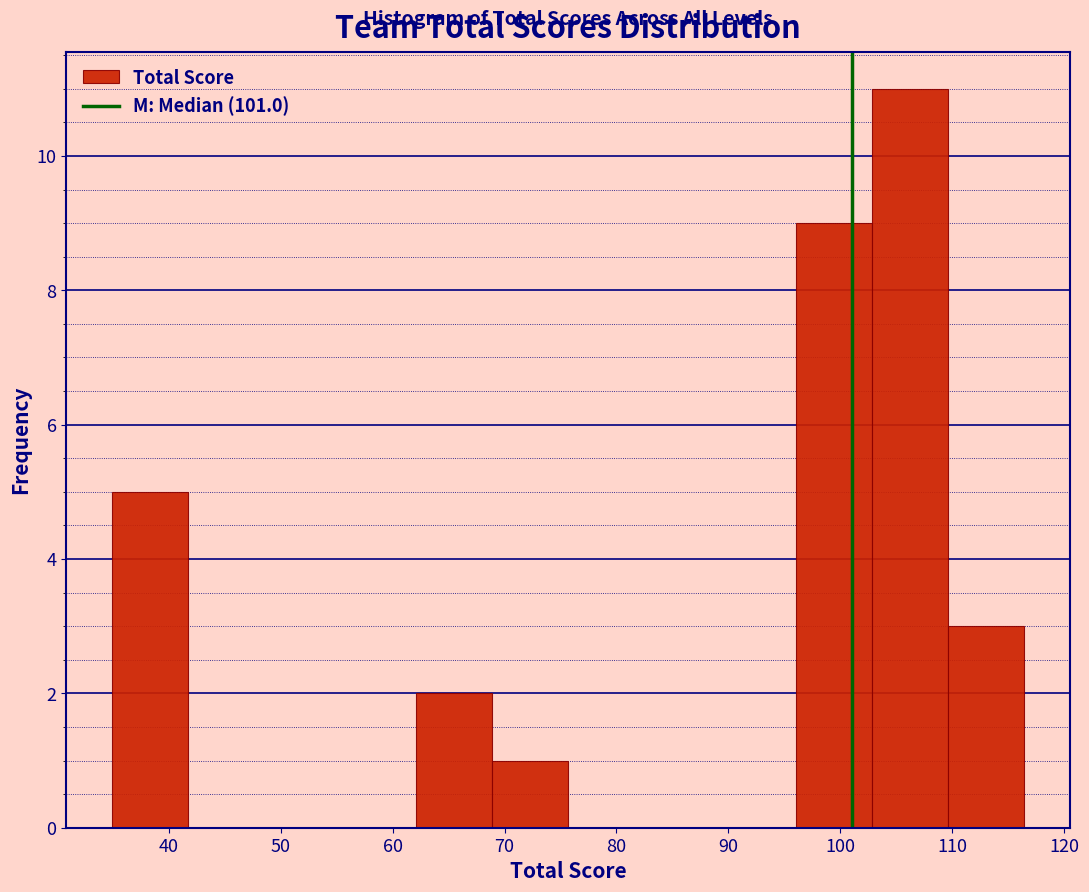

Reading left to right, list every bar in this chart as the range it spans on the x-axis followed by its height. Neither the bar edges nor the heights are printed on the chart, so give them approximately, as read against the axes.

35 to 42: 5
42 to 49: 0
49 to 55: 0
55 to 62: 0
62 to 69: 2
69 to 76: 1
76 to 82: 0
82 to 89: 0
89 to 96: 0
96 to 103: 9
103 to 110: 11
110 to 116: 3